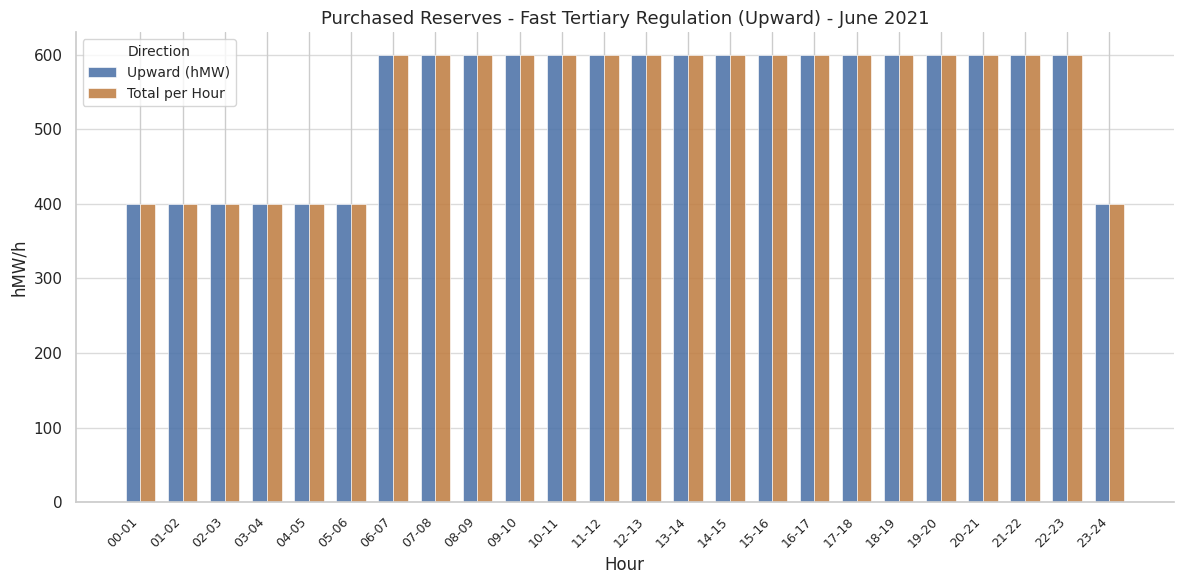

Reading left to right, extract all data points from this chart.

Upward (hMW): 400	400	400	400	400	400	600	600	600	600	600	600	600	600	600	600	600	600	600	600	600	600	600	400
Total per Hour: 400	400	400	400	400	400	600	600	600	600	600	600	600	600	600	600	600	600	600	600	600	600	600	400